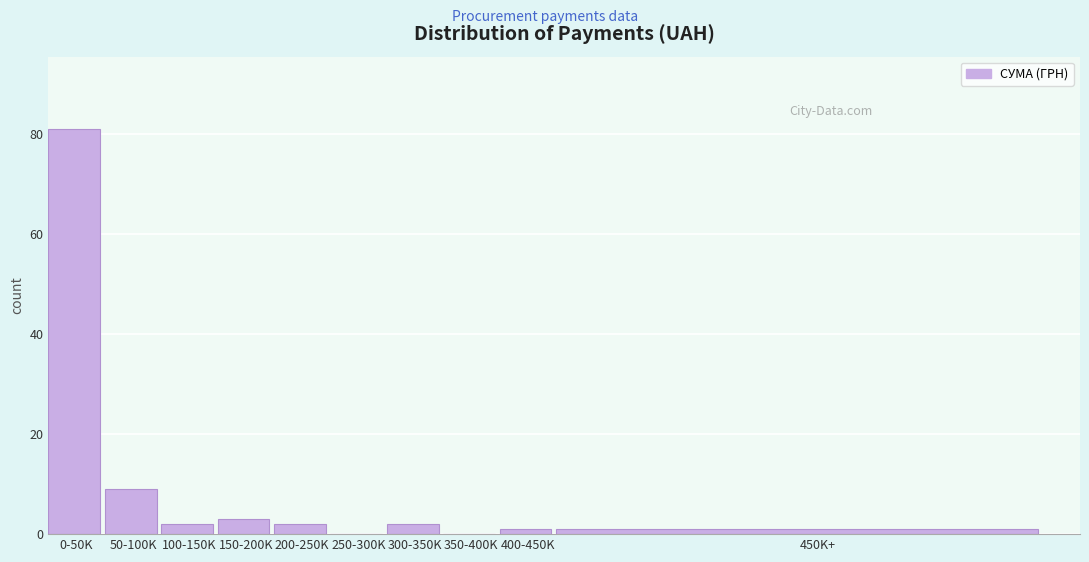

Reading right to left, what are all the values shown in this chart?

450K+=1	400-450K=1	350-400K=0	300-350K=2	250-300K=0	200-250K=2	150-200K=3	100-150K=2	50-100K=9	0-50K=81